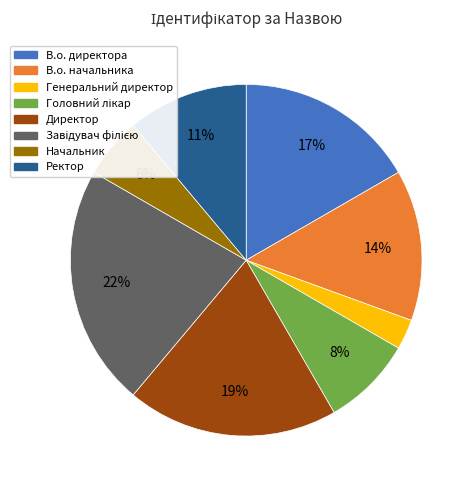

Which slice is the smallest?

Генеральний директор